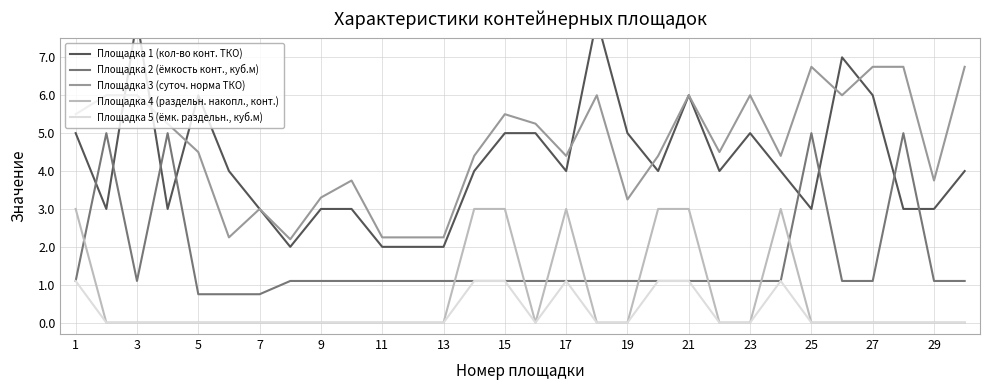

The Площадка 3 (суточ. норма ТКО) series shows 3.5 at 13. True or false?

False